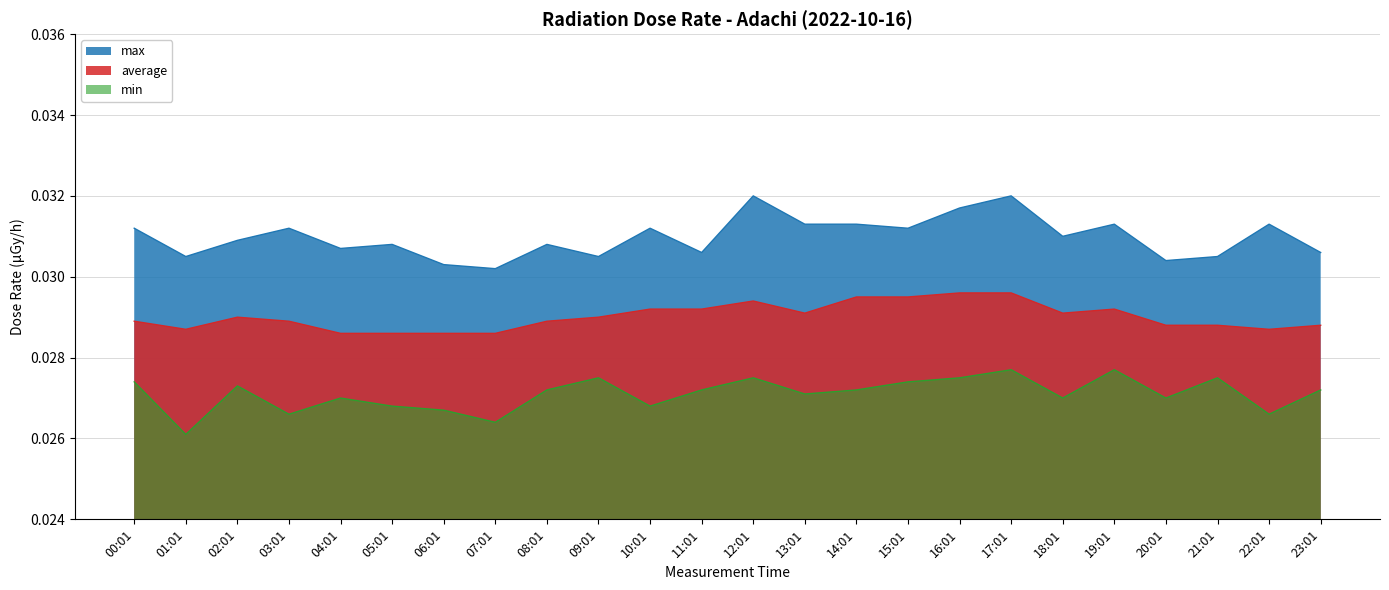

What position from the left is 17:01?

18